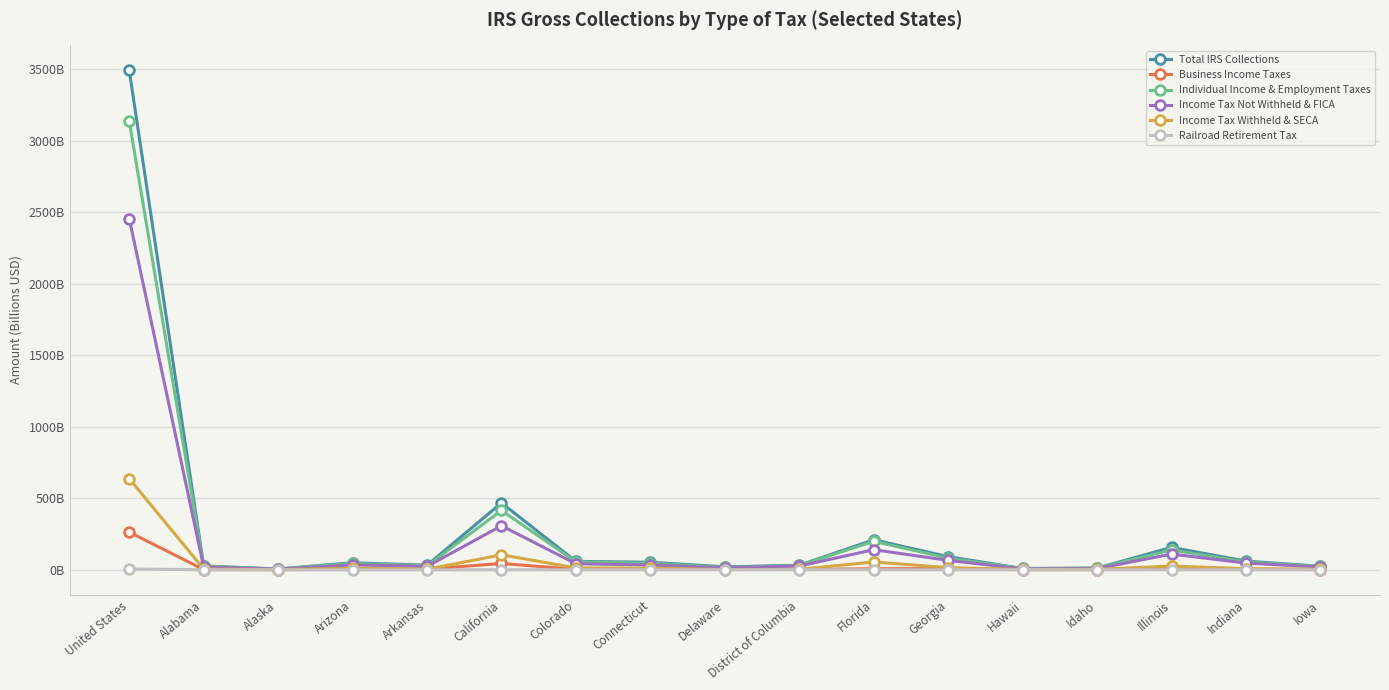

Reading right to left, extract all data points from this chart.

Total IRS Collections: Iowa=24.5	Indiana=60.4	Illinois=156.4	Idaho=11.6	Hawaii=8.8	Georgia=91.4	Florida=209.8	District of Columbia=31.3	Delaware=20.6	Connecticut=52.4	Colorado=58.7	California=467.4	Arkansas=31.7	Arizona=49.3	Alaska=5.5	Alabama=26.4	United States=3493.1
Business Income Taxes: Iowa=1.1	Indiana=4.1	Illinois=14.1	Idaho=0.6	Hawaii=0.5	Georgia=7.8	Florida=7.4	District of Columbia=1.7	Delaware=3.3	Connecticut=6.7	Colorado=2.5	California=44.1	Arkansas=4.0	Arizona=3.9	Alaska=0.1	Alabama=1.1	United States=263.6
Individual Income & Employment Taxes: Iowa=23.1	Indiana=54.0	Illinois=138.7	Idaho=10.9	Hawaii=8.1	Georgia=80.9	Florida=198.6	District of Columbia=29.4	Delaware=17.0	Connecticut=45.2	Colorado=55.1	California=415.0	Arkansas=27.0	Arizona=44.4	Alaska=5.4	Alabama=24.9	United States=3139.2
Income Tax Not Withheld & FICA: Iowa=19.0	Indiana=46.5	Illinois=109.6	Idaho=8.1	Hawaii=5.9	Georgia=65.5	Florida=140.4	District of Columbia=25.9	Delaware=14.2	Connecticut=33.1	Colorado=41.9	California=307.5	Arkansas=23.3	Arizona=33.5	Alaska=4.0	Alabama=19.6	United States=2456.4
Income Tax Withheld & SECA: Iowa=4.0	Indiana=7.2	Illinois=25.8	Idaho=2.7	Hawaii=2.1	Georgia=14.7	Florida=54.6	District of Columbia=3.0	Delaware=1.4	Connecticut=11.4	Colorado=12.8	California=104.6	Arkansas=3.4	Arizona=10.5	Alaska=1.1	Alabama=5.0	United States=637.7
Railroad Retirement Tax: Iowa=0.0	Indiana=0.0	Illinois=0.3	Idaho=0.0	Hawaii=0.0	Georgia=0.0	Florida=0.6	District of Columbia=0.5	Delaware=0.1	Connecticut=0.0	Colorado=0.0	California=0.0	Arkansas=0.0	Arizona=0.0	Alaska=0.0	Alabama=0.0	United States=5.2